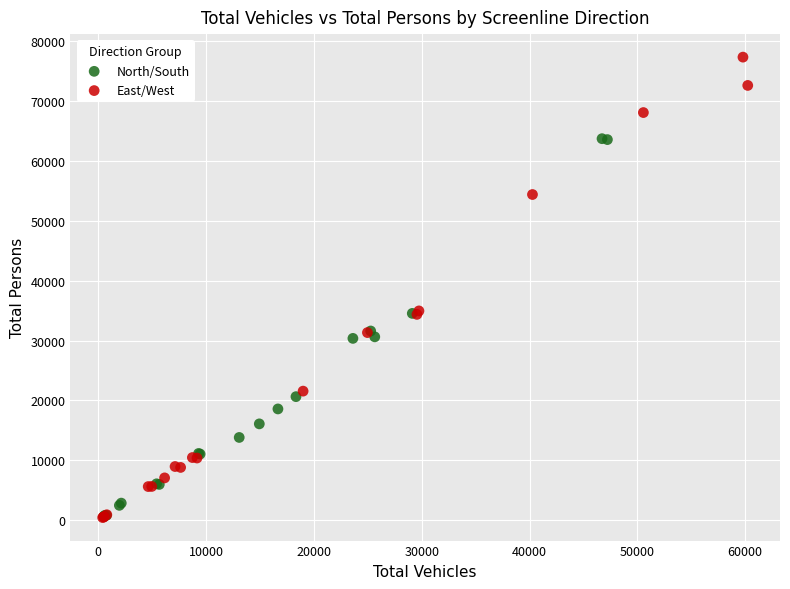

Which series has the largest Y range (max minus min)?

East/West